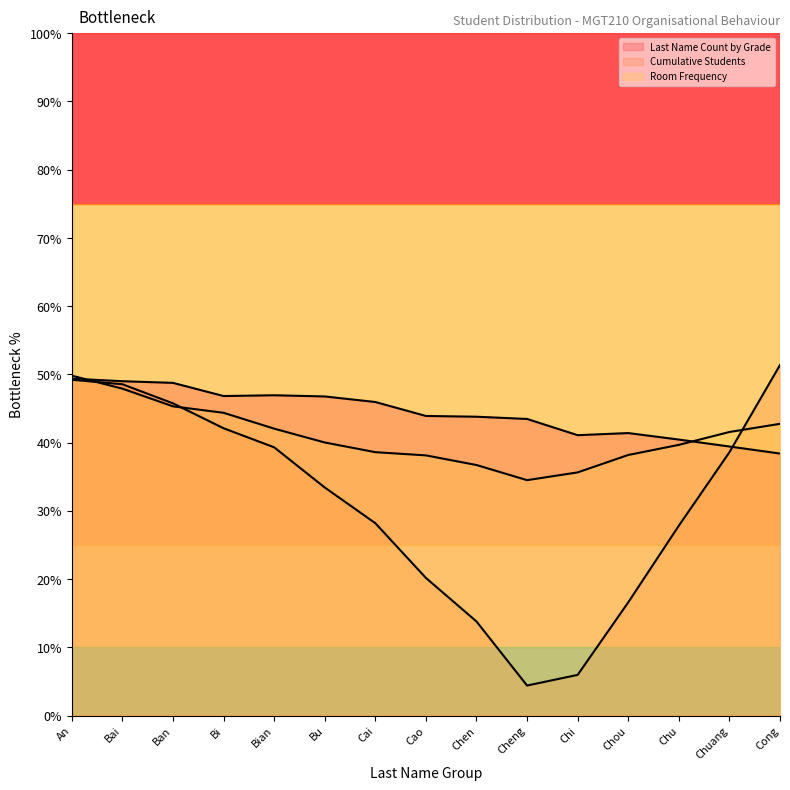

Rank the categories by Room Frequency line value from lowest to highest.

Cheng, Chi, Chen, Cao, Chou, Cai, Chu, Bu, Chuang, Bian, Cong, Bi, Ban, Bai, An